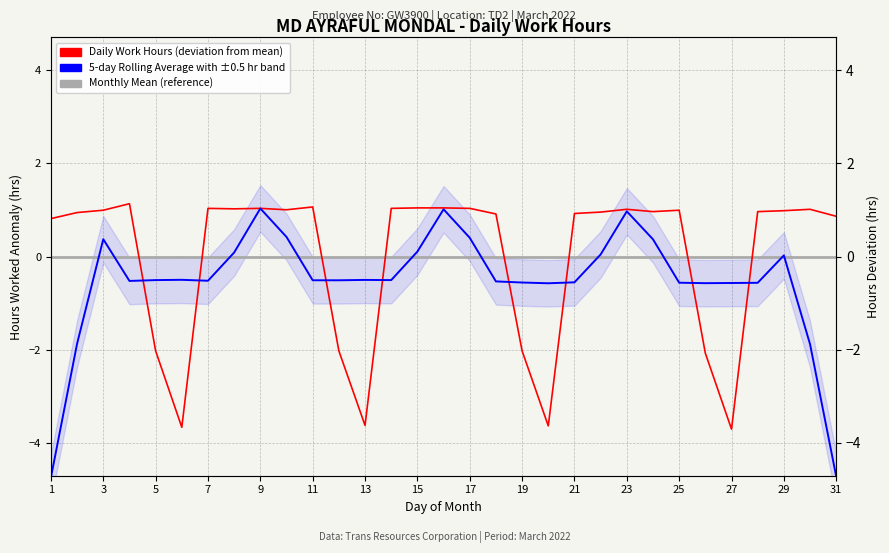

The 5-day Rolling Average series shows -0.5 at 27. True or false?

True